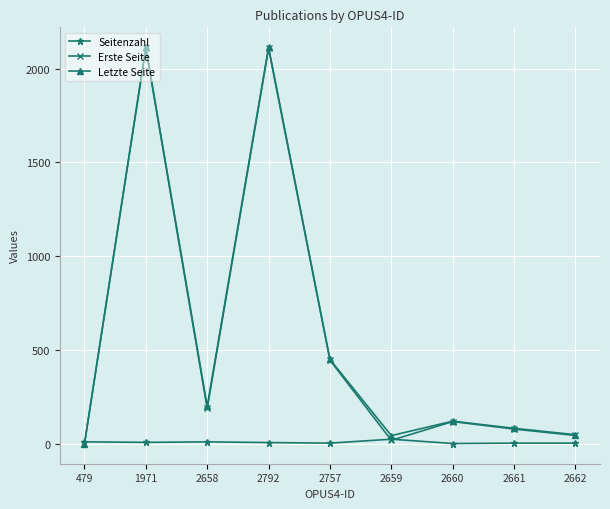

Count the number of data series in this chart.

3